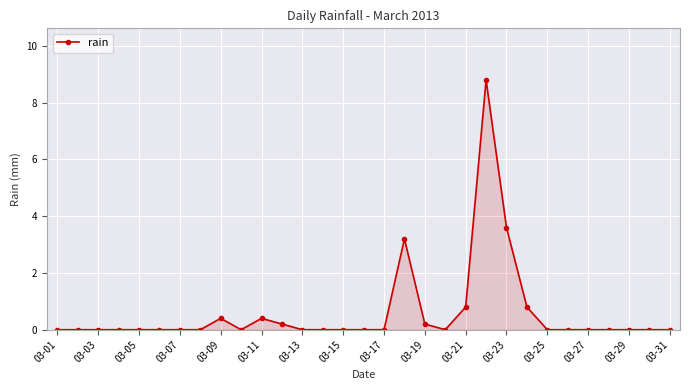

What is the sum of all values?

18.4